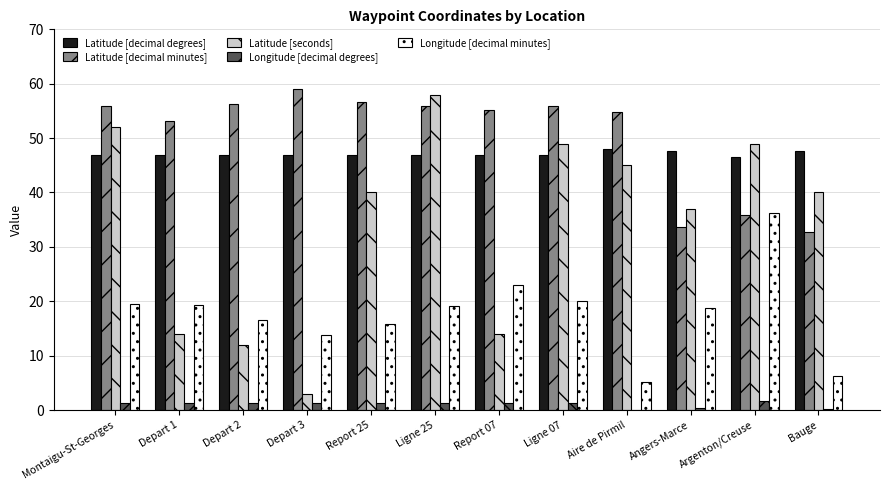

What is the total value across all series at Ligne 07?

173.1